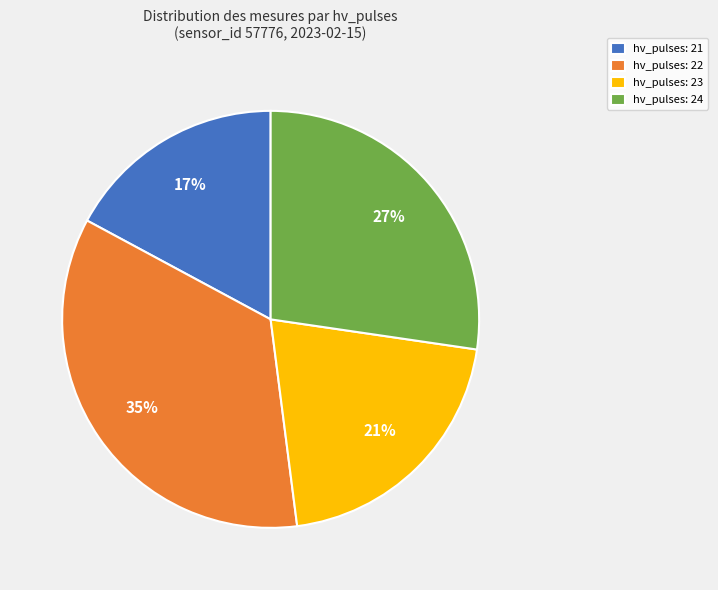

Count the number of slices in the pie.

4